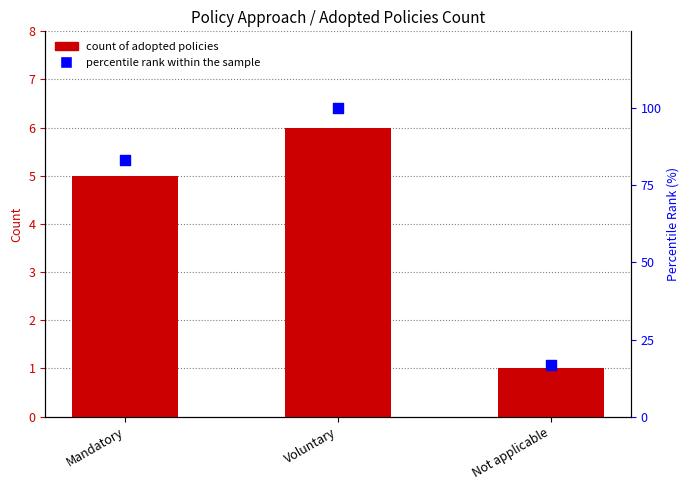

What are all the series names shown in the legend?

Count of Adopted Policies, percentile rank within the sample